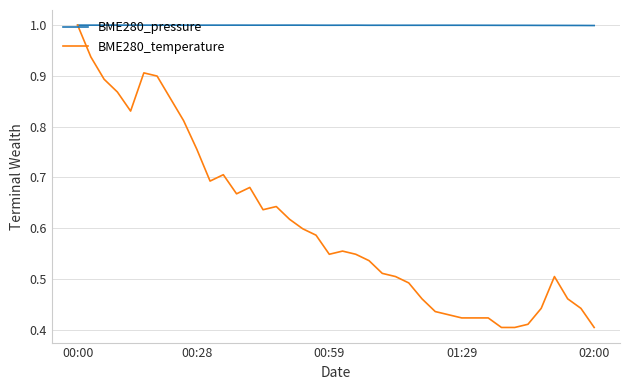

Which series has the widest spread of values?

BME280_temperature